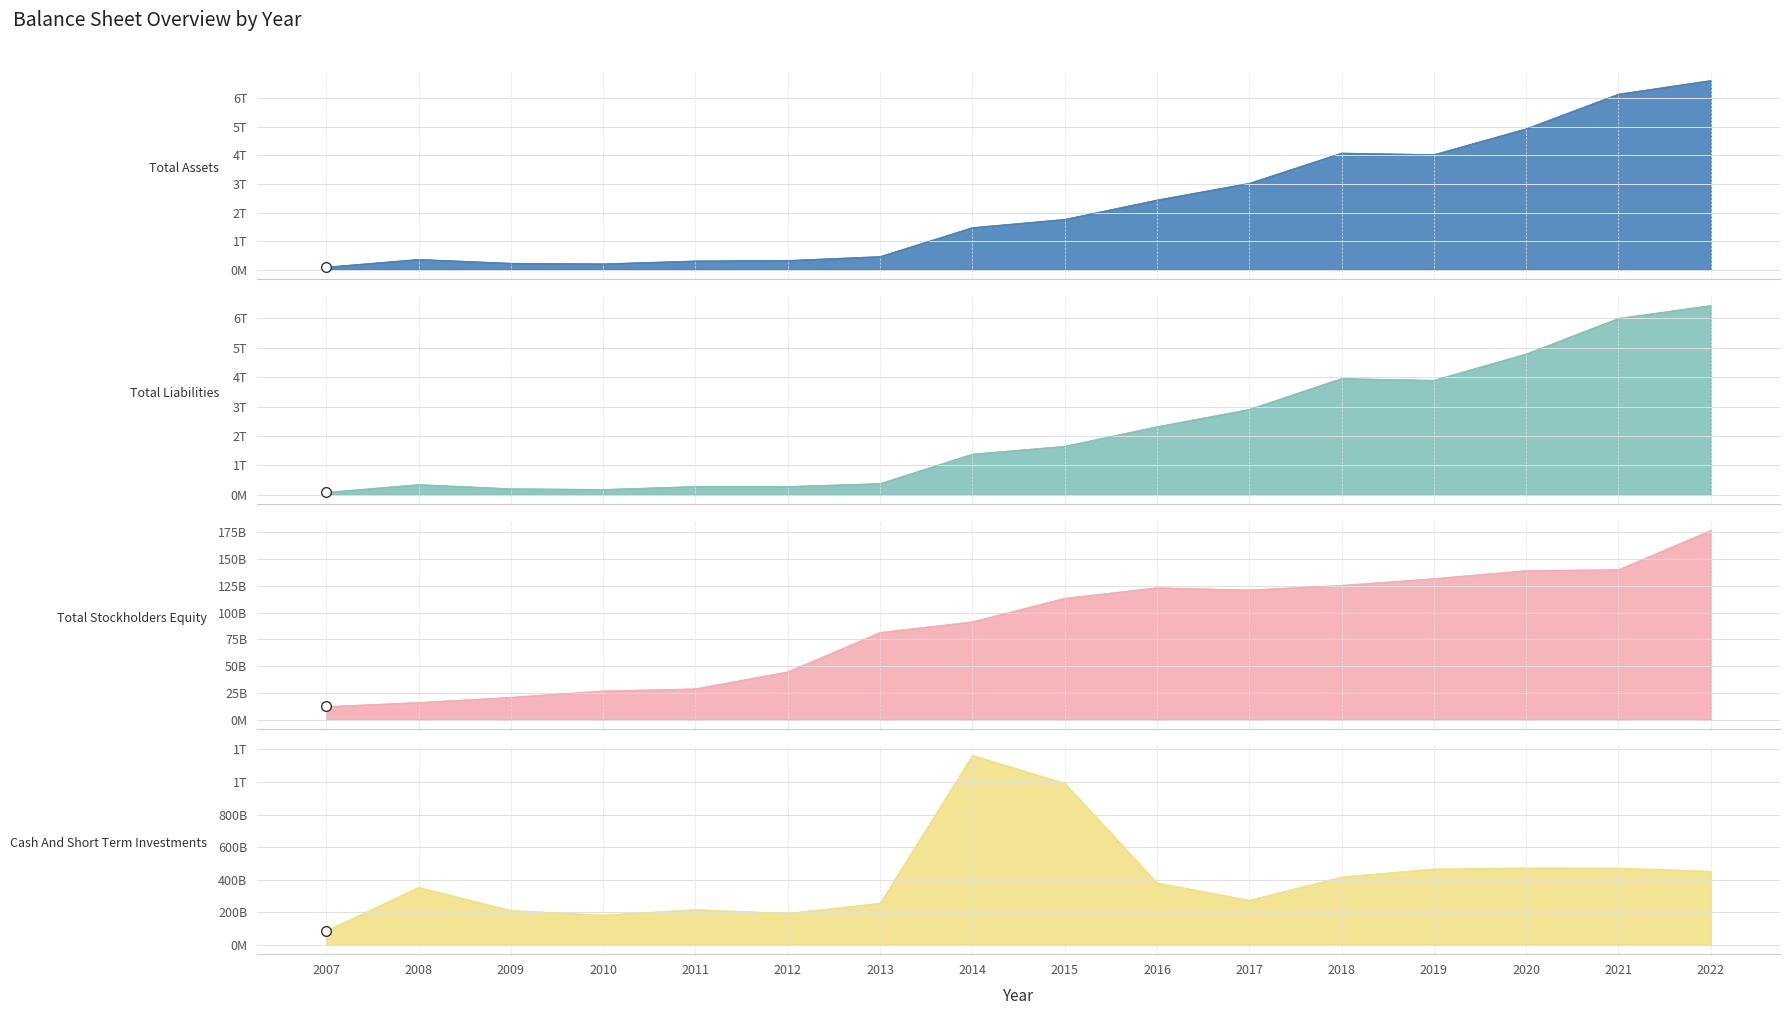

Does the chart display data point markers on the line(s)?

No